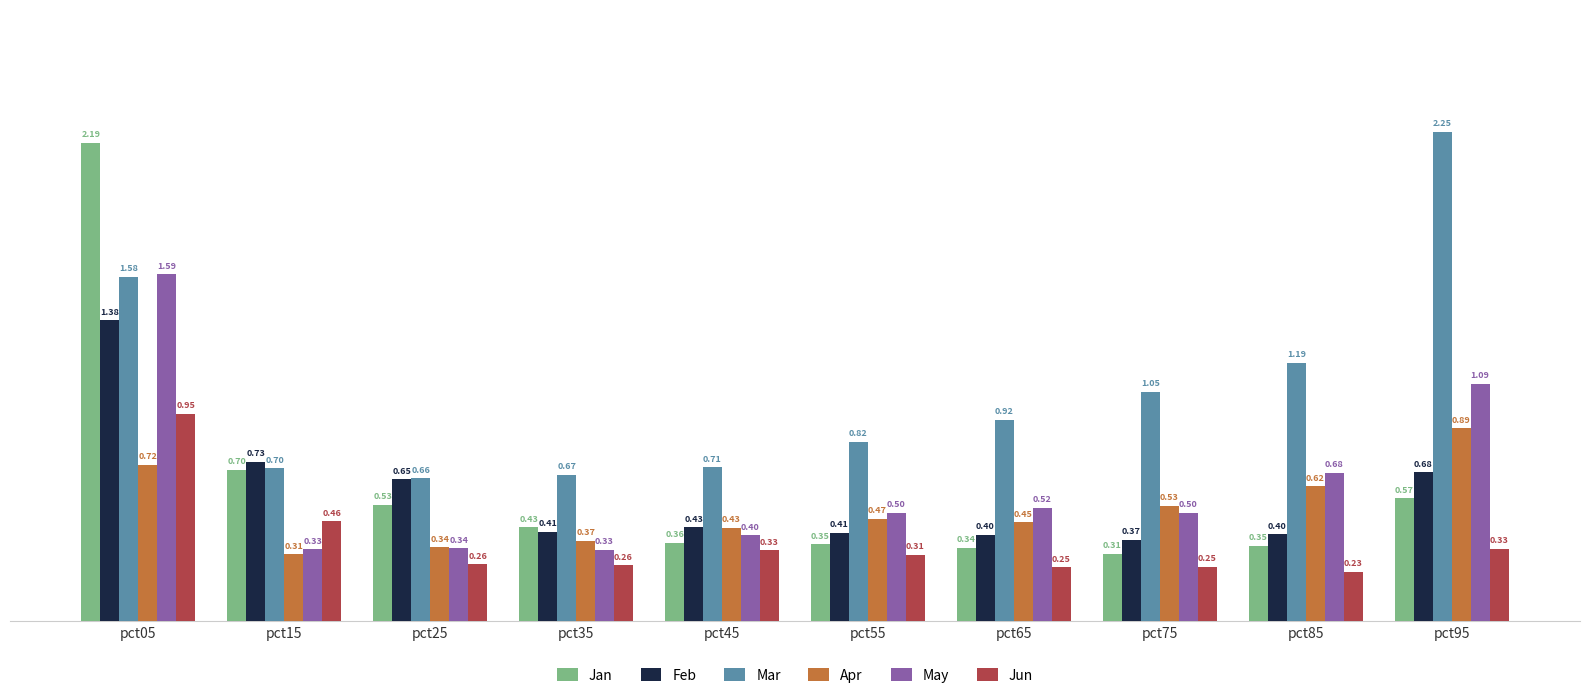

How many bars are there in each group?

6